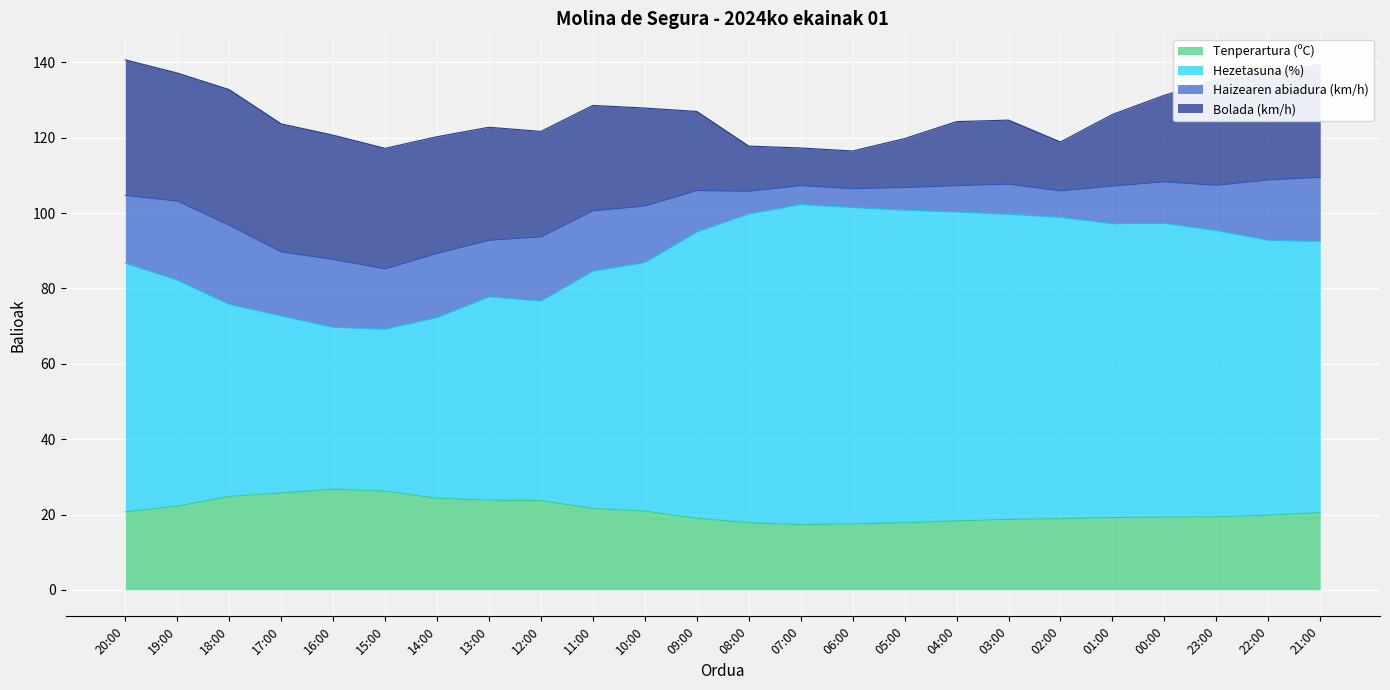

What is the total value across all series at 09:00?

127.0